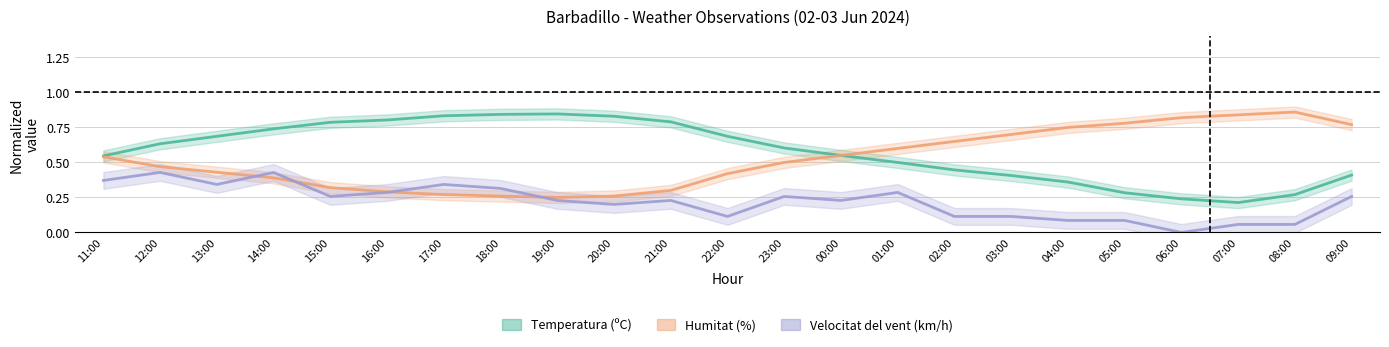

What is the spread (max minus min) of values at 16:00?

0.5